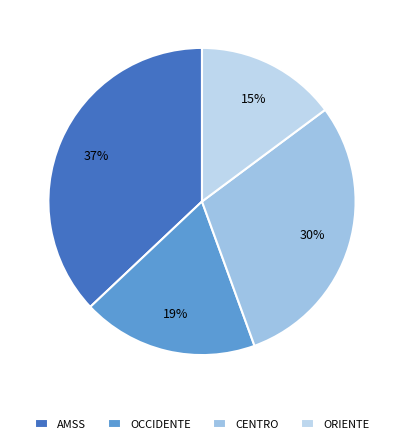

Is there any slice that represents more than half of the pie?

No